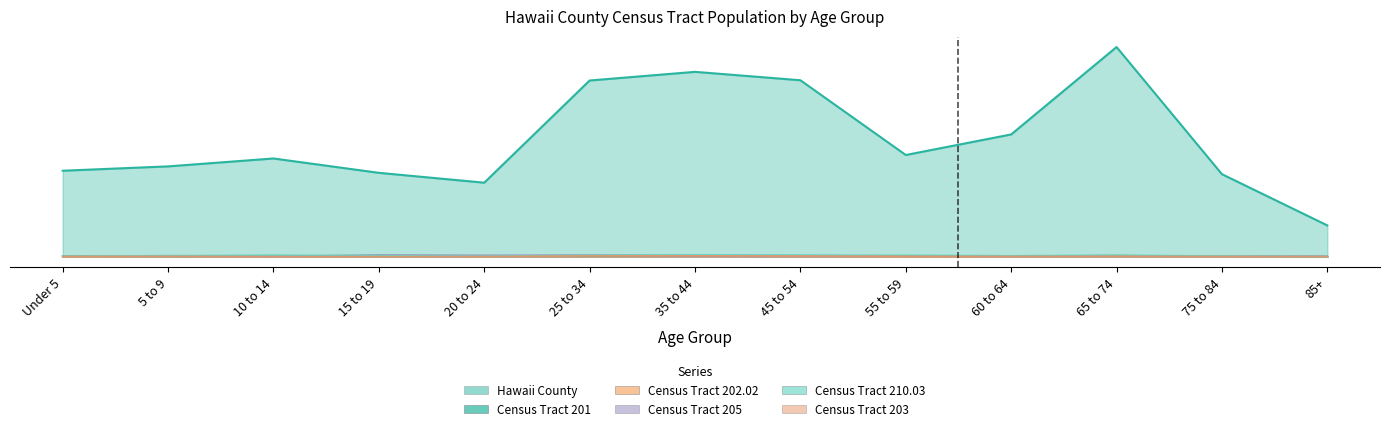

Is it true that Census Tract 203 equals 2.4 at 65 to 74?

True